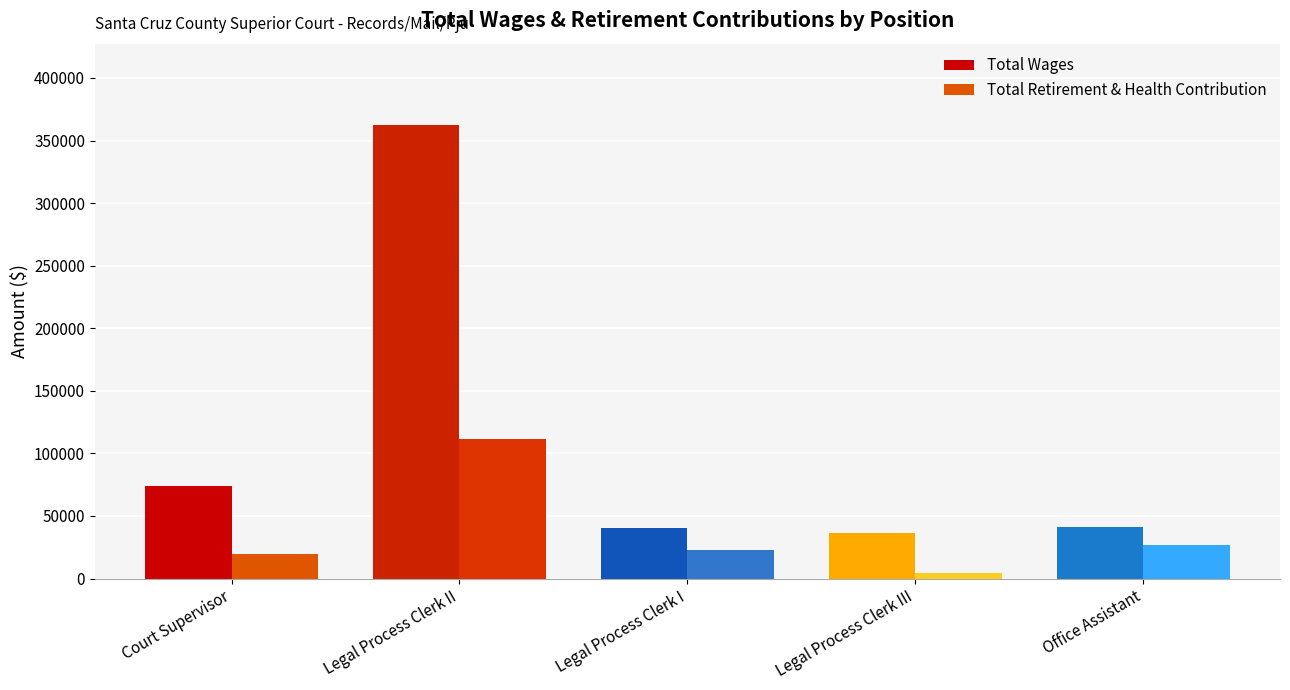

Which series has the largest total across all categories?

Total Wages